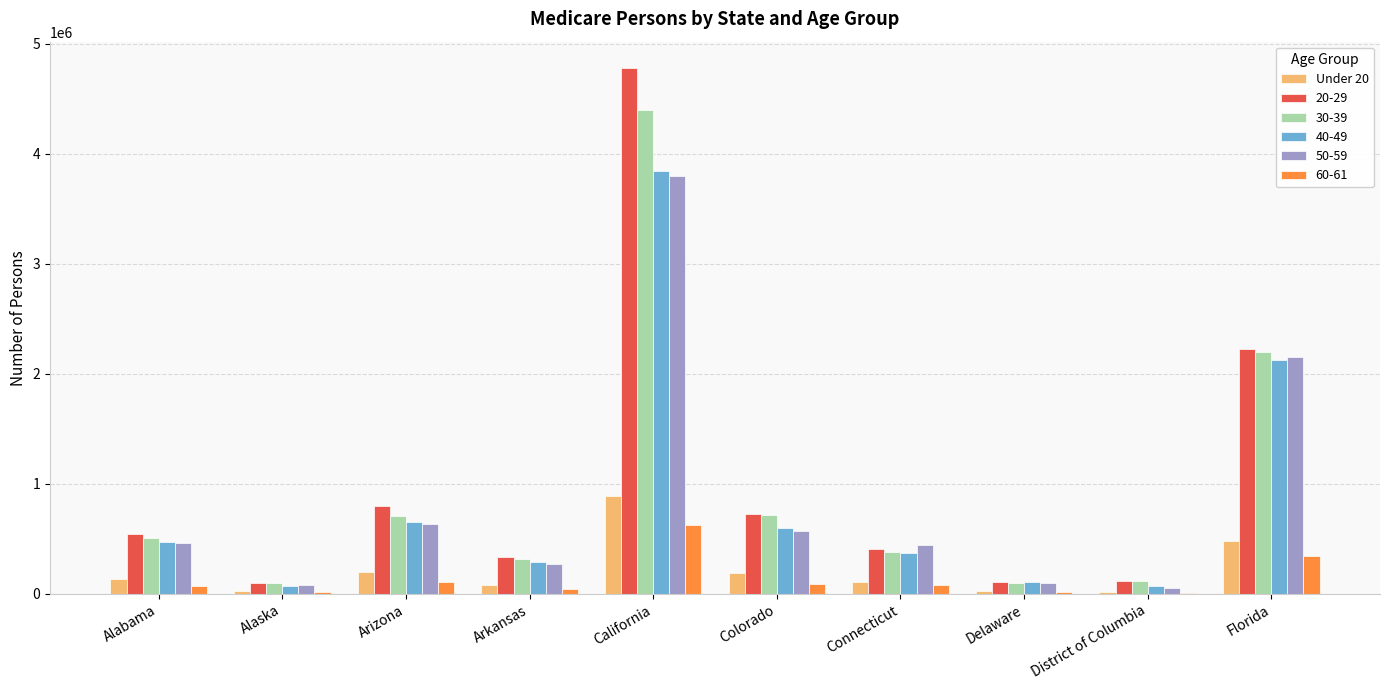

True or false: 30-39 has a value of 121893 at District of Columbia.

True